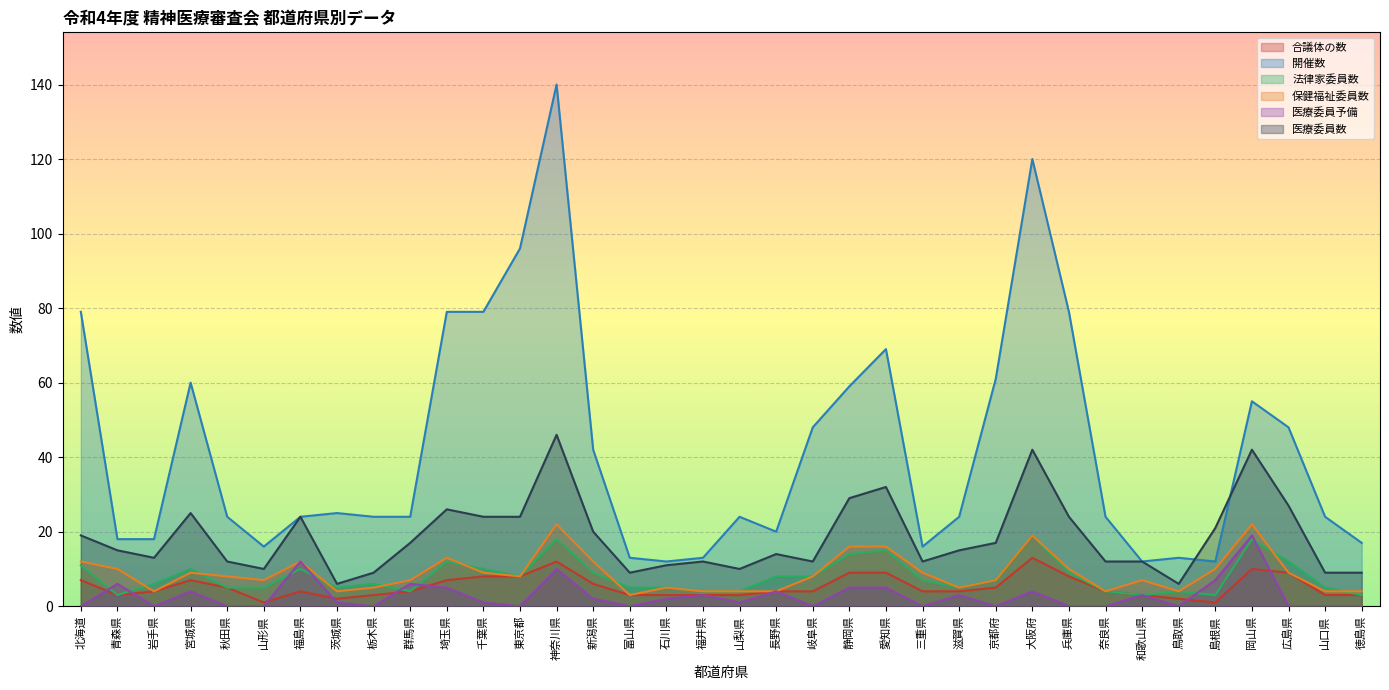

What are all the series names shown in the legend?

合議体の数, 開催数, 法律家委員数, 保健福祉委員数, 医療委員予備, 医療委員数